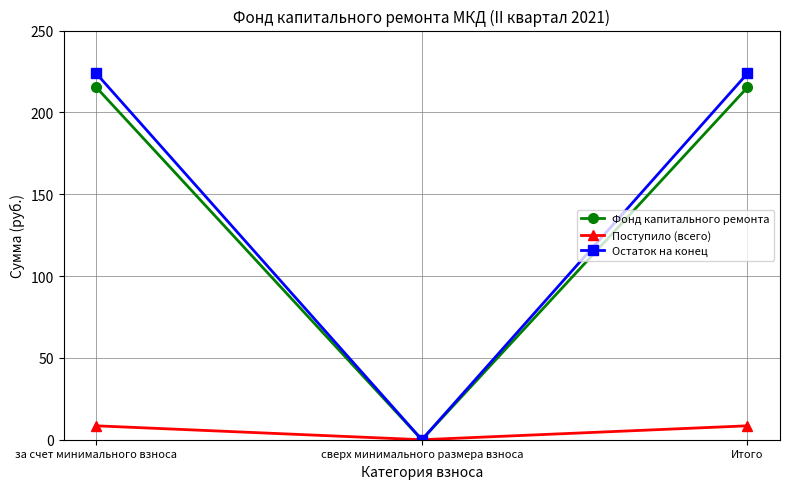

What is the difference between the second highest and minimum values in the Остаток на конец series?

223.8